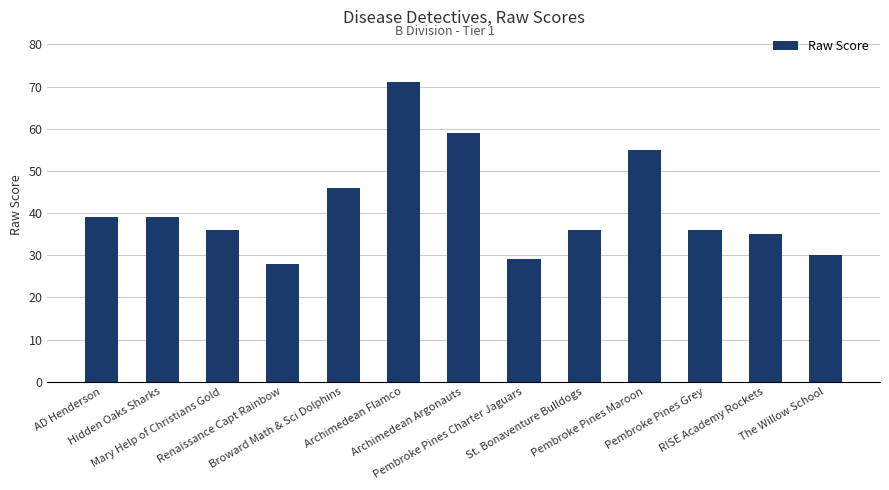

What is the greatest value displayed?

71